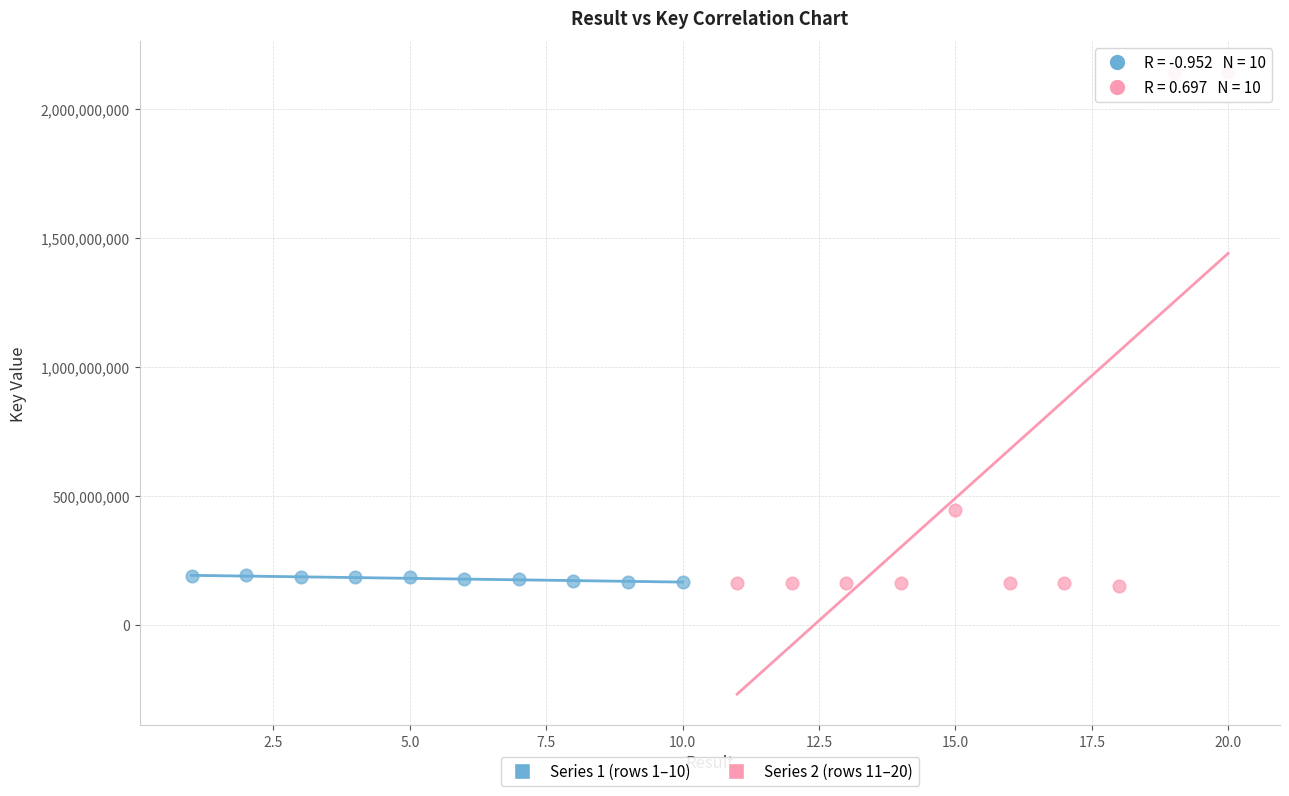

Which series contains the highest Y value?

Series 2 (rows 11–20)